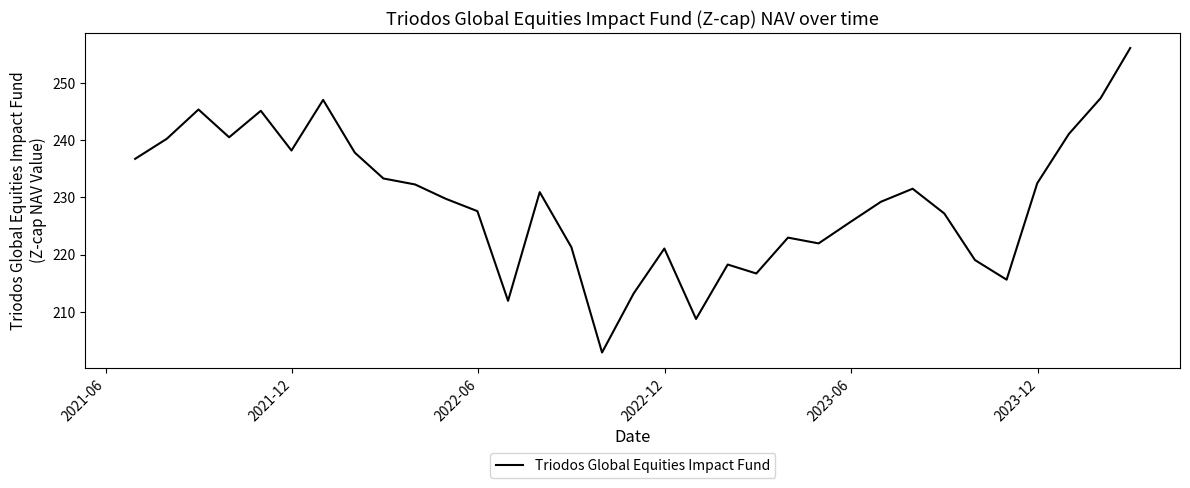

What is the minimum value shown in the chart?

202.9